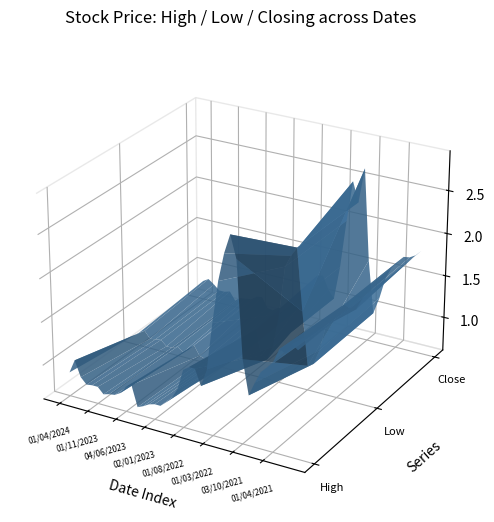

Reading left to right, what are all the values shown in this chart?

High: 0.9	1.0	0.9	0.8	0.8	0.8	0.7	0.8	0.8	0.8	0.9	0.9	0.7	0.7	0.8	0.8	0.8	0.8	0.9	1.0	1.3	1.3	1.3	1.1	1.3	1.9	2.4	2.7	2.9	2.7	1.6	1.2	1.3	1.5	1.6	1.6	1.8	1.8	1.9	1.8
Low: 0.8	0.8	0.7	0.7	0.7	0.7	0.7	0.7	0.7	0.7	0.8	0.7	0.7	0.7	0.7	0.7	0.7	0.7	0.8	0.8	1.0	1.2	0.9	0.8	1.0	1.4	2.0	2.1	2.2	1.5	0.9	0.9	1.1	1.4	1.6	1.6	1.7	1.7	1.7	1.8
Closing: 0.8	0.9	0.8	0.8	0.8	0.8	0.7	0.7	0.7	0.8	0.8	0.8	0.7	0.7	0.7	0.7	0.8	0.8	0.8	0.9	1.0	1.2	1.3	1.1	1.0	1.4	2.0	2.5	2.2	2.6	1.6	0.9	1.1	1.4	1.6	1.6	1.7	1.7	1.8	1.8